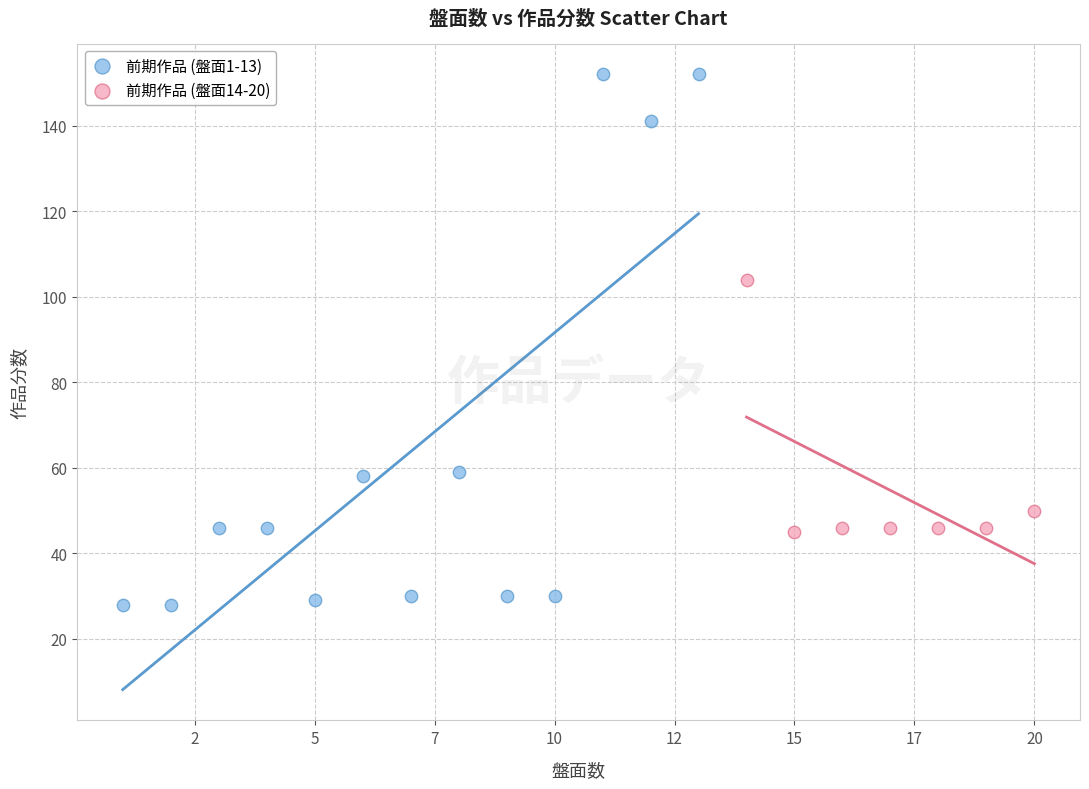

Which series reaches the maximum Y coordinate?

前期作品 (盤面1-13)